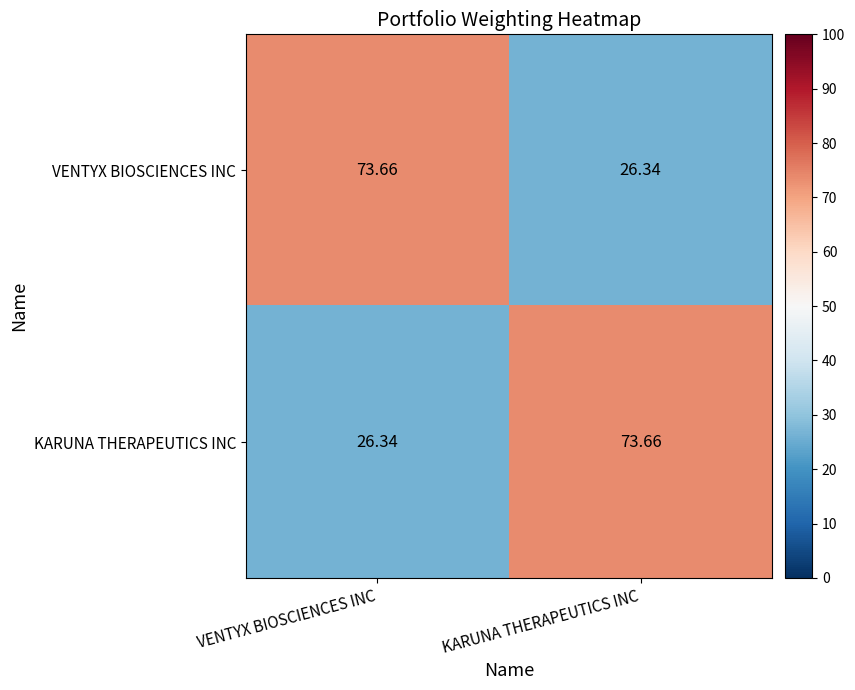

At which label does KARUNA THERAPEUTICS INC reach its minimum?

VENTYX BIOSCIENCES INC